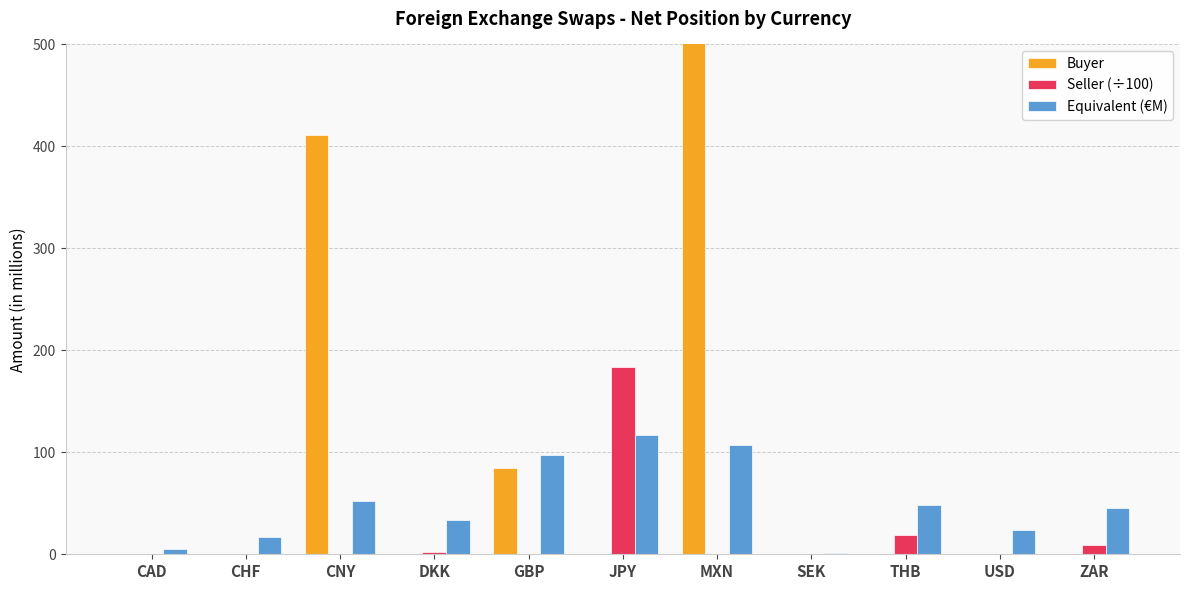

What is the greatest value displayed?

2000.0